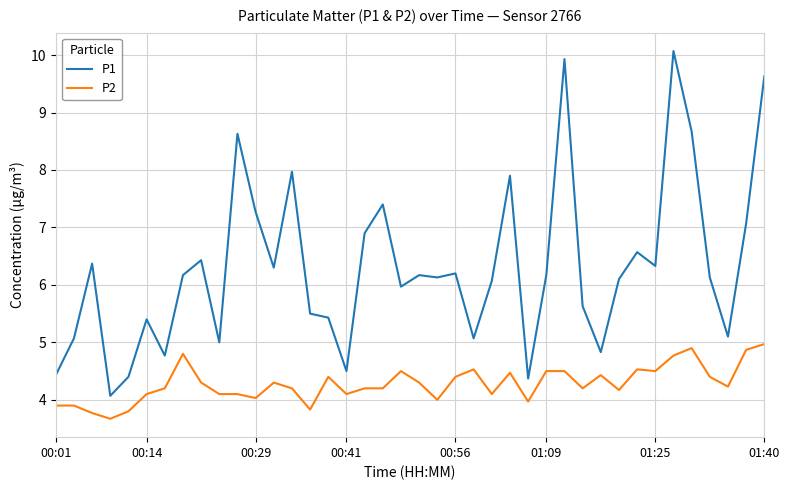

List the series in order of their peak value, lowest first.

P2, P1